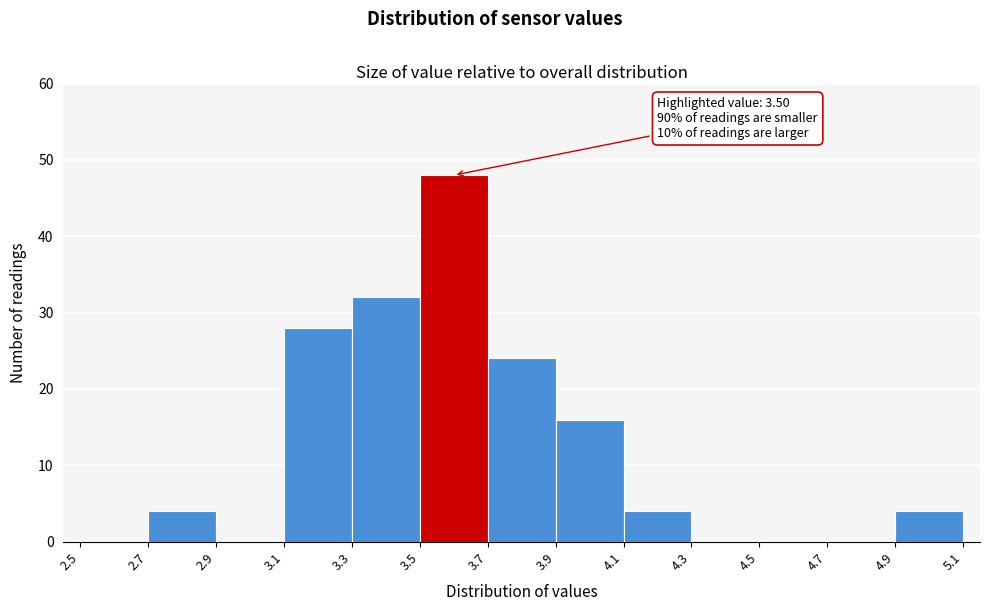

Which range on the x-axis has the tallest bar?

3.5 to 3.7